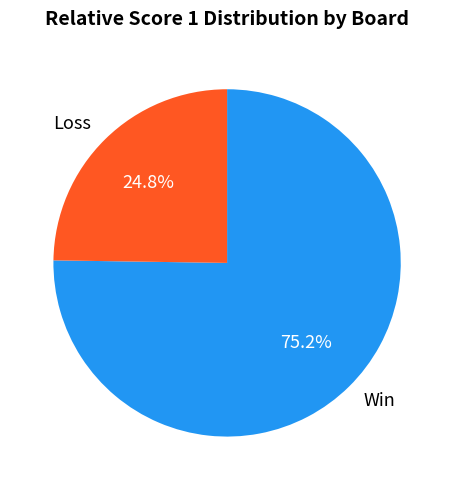

Approximately how many times larger is the value at Loss compared to Win?

0.3